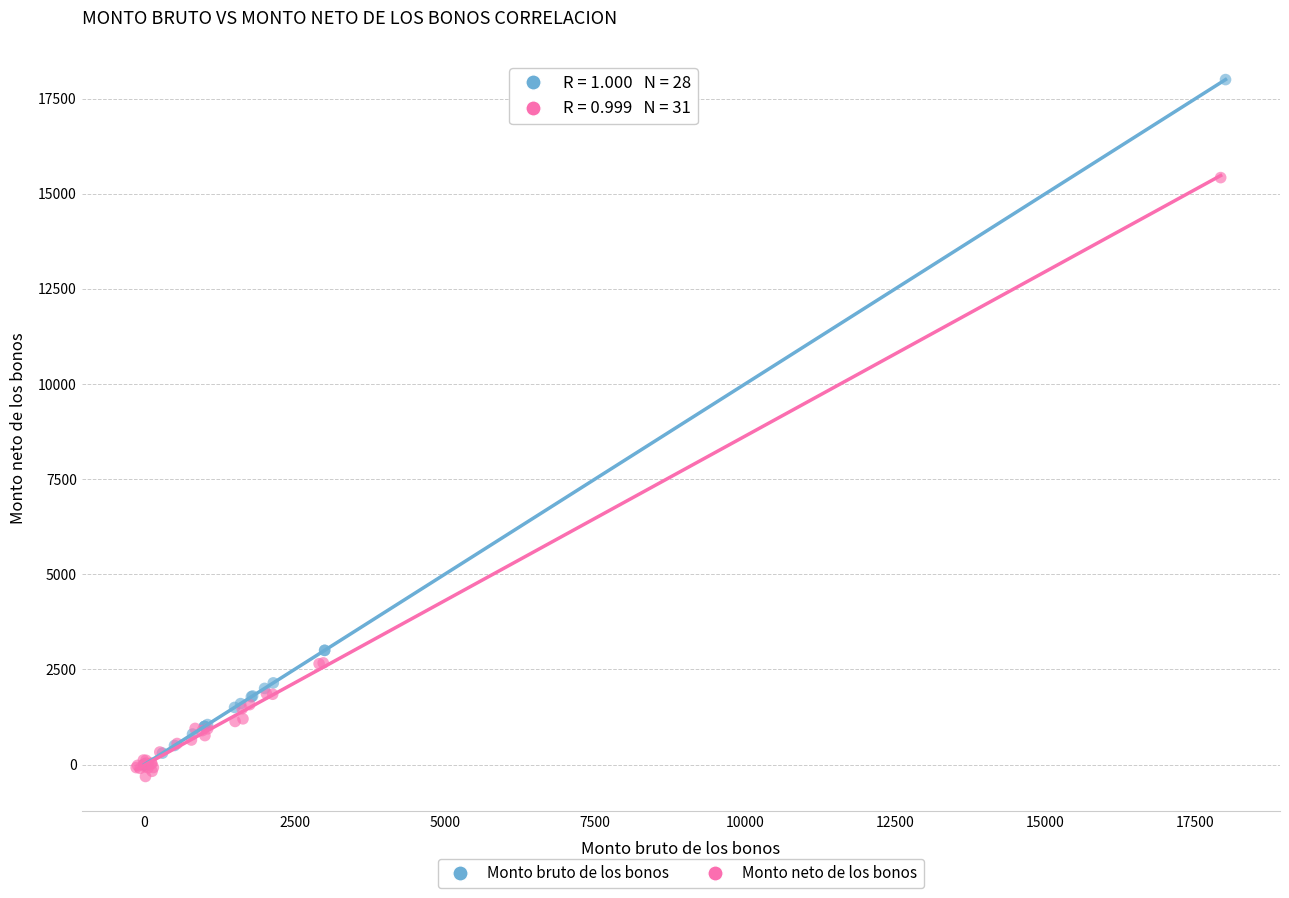

Which series contains the highest Y value?

Monto bruto de los bonos